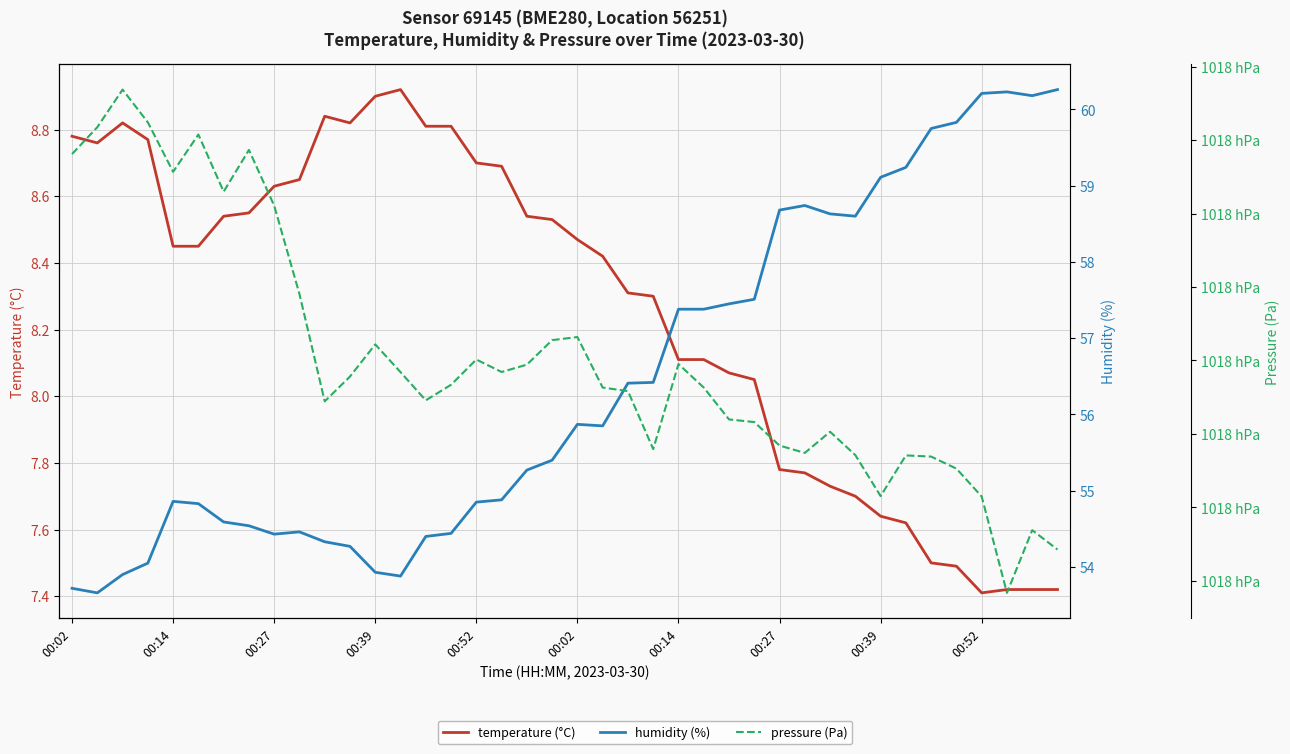

What is the difference between the pressure (Pa) values at 39 and 29?

6.6